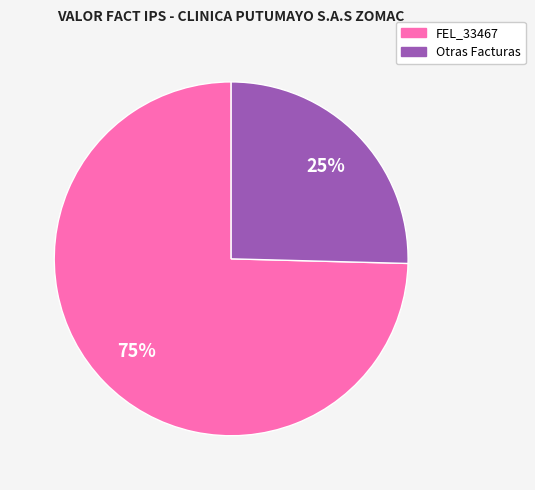

To the nearest percent, what is the average slice percentage?

50%